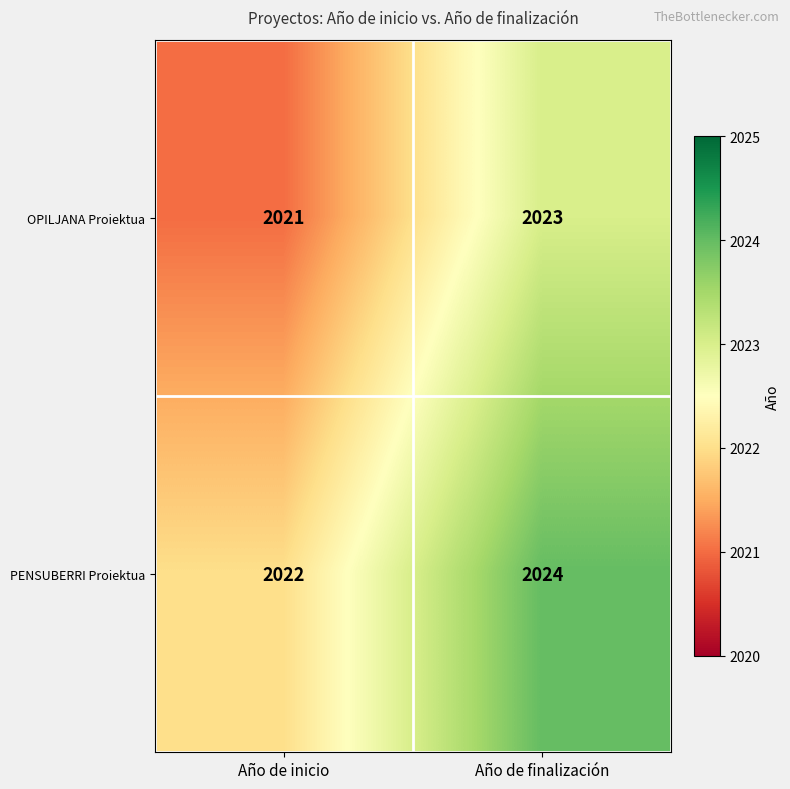

What is the spread (max minus min) of values at Año de finalización?

1